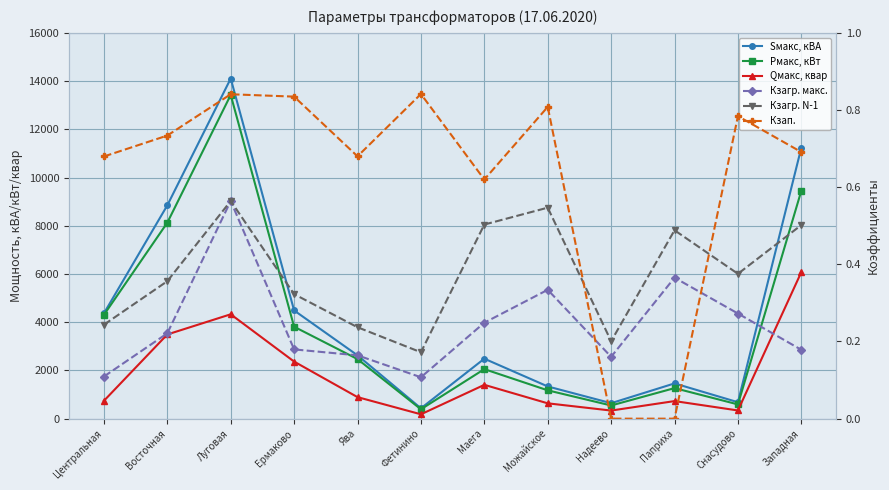

Which series has the largest total across all categories?

Sмакс, кВА